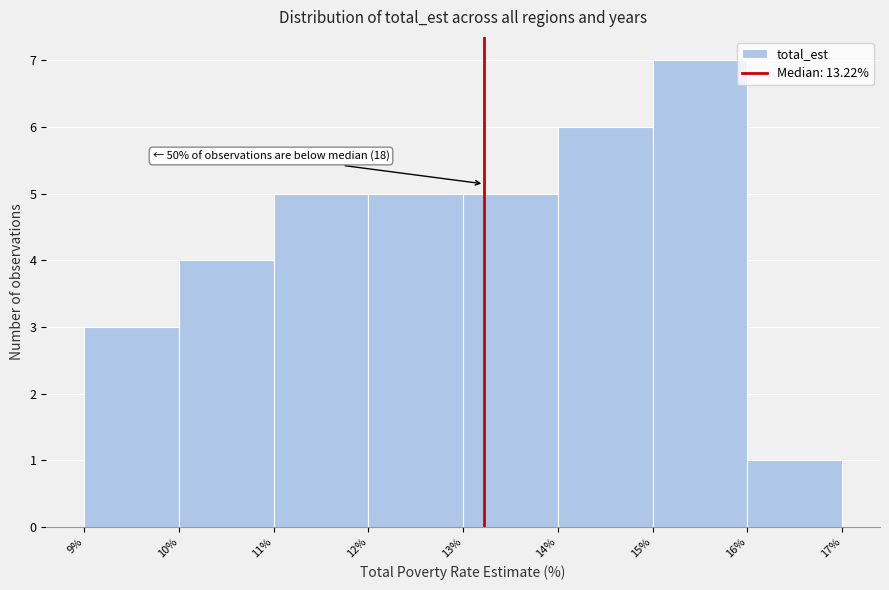

Which range on the x-axis has the tallest bar?

15% to 16%